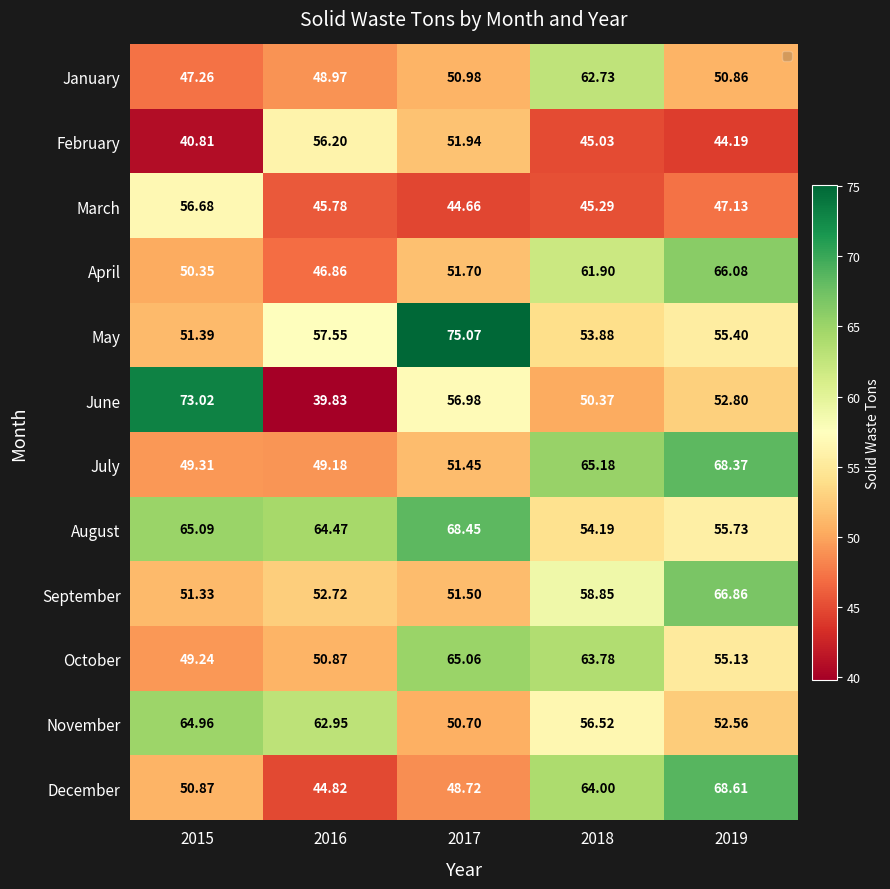

Which series changed the most between 2016 and 2017?

May